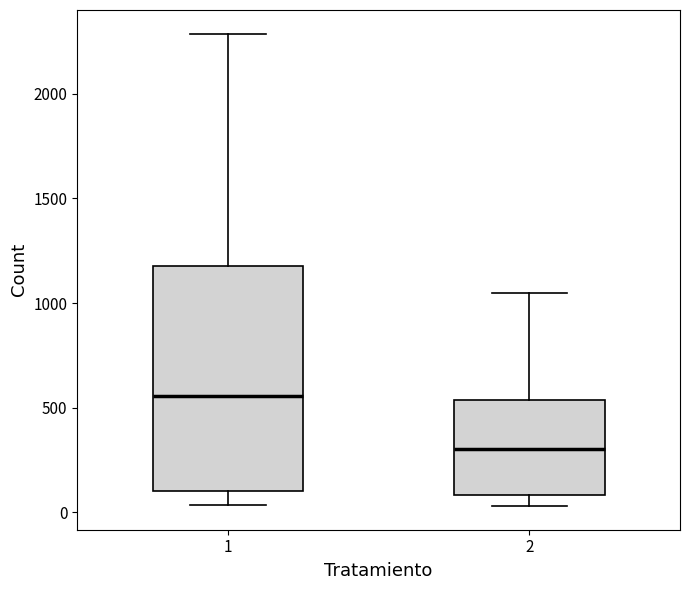

Where does the median line of the box at x = 2 sit on the y-axis? The values are not printed on the chart, so give them approximately, as read against the axis.

300